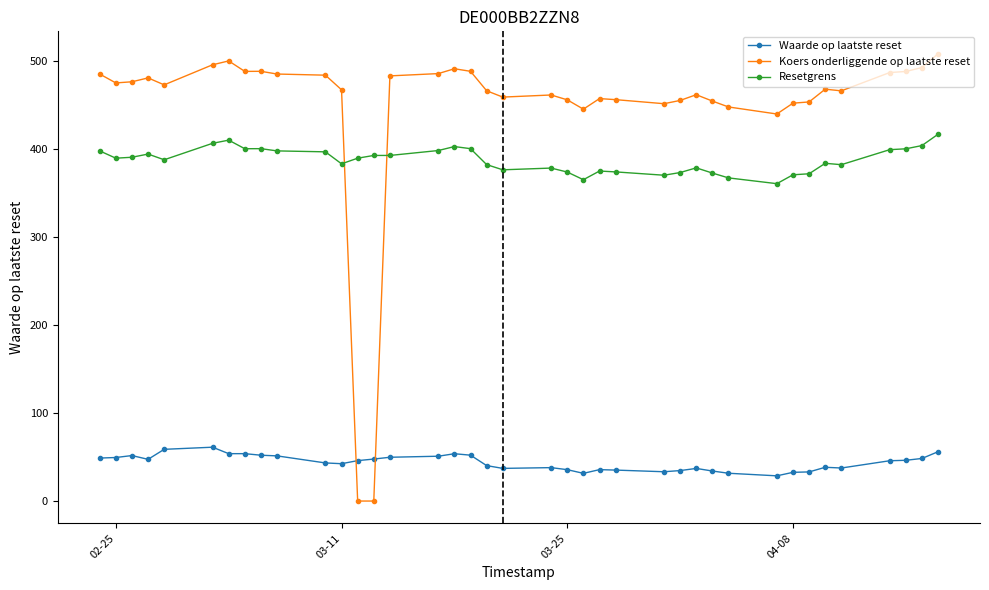

What is the average value of the Koers onderliggende op laatste reset series?

448.0